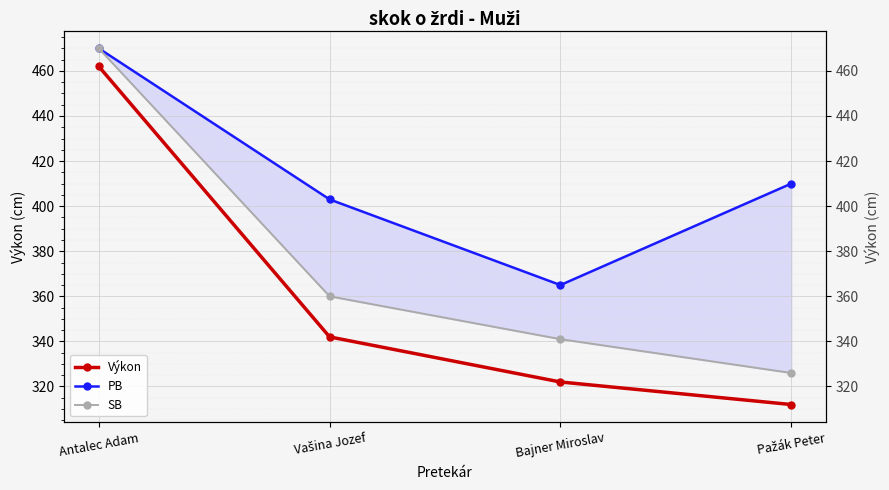

At which label does SB reach its peak?

Antalec Adam